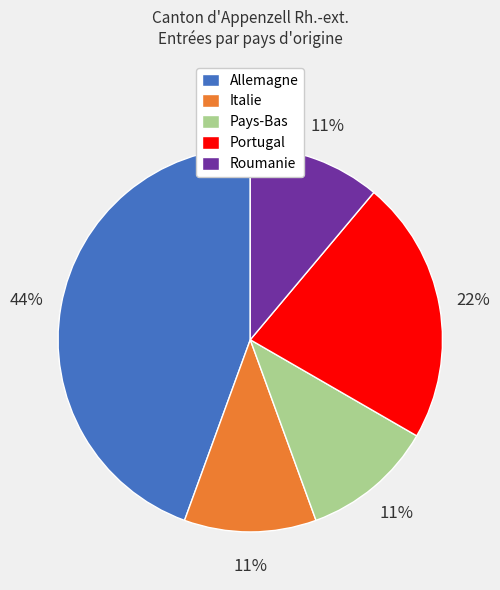

To the nearest percent, what is the combined percentage of Allemagne and Italie?

56%